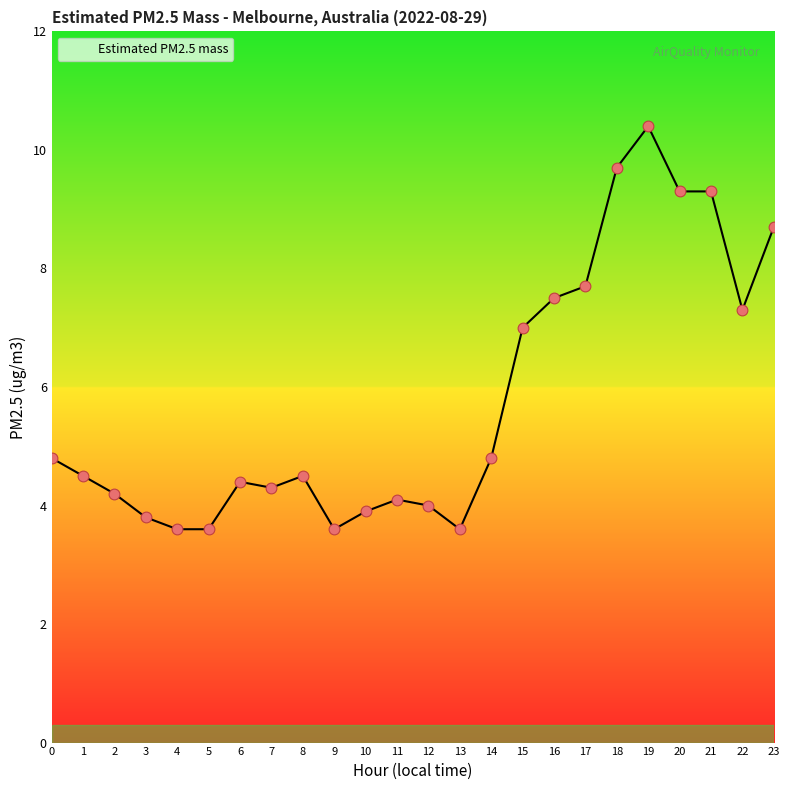

Which has a higher value, 18 or 11?

18